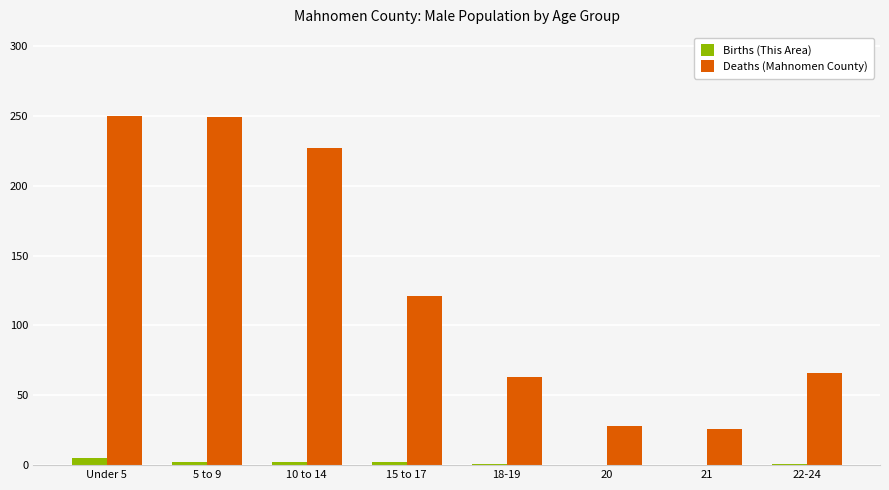

Which series has the largest total across all categories?

Deaths (Mahnomen County)